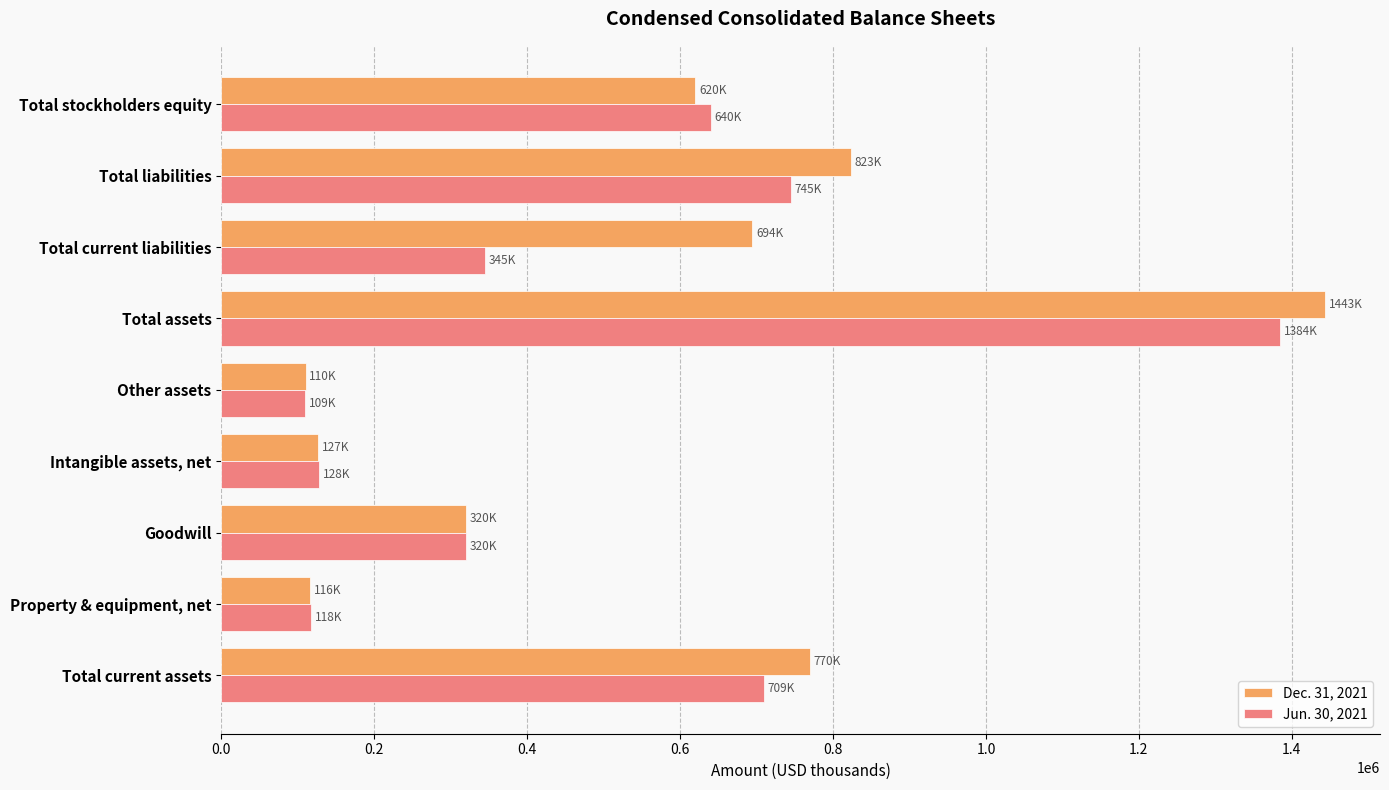

At which category is the sum across all series the highest?

Total assets